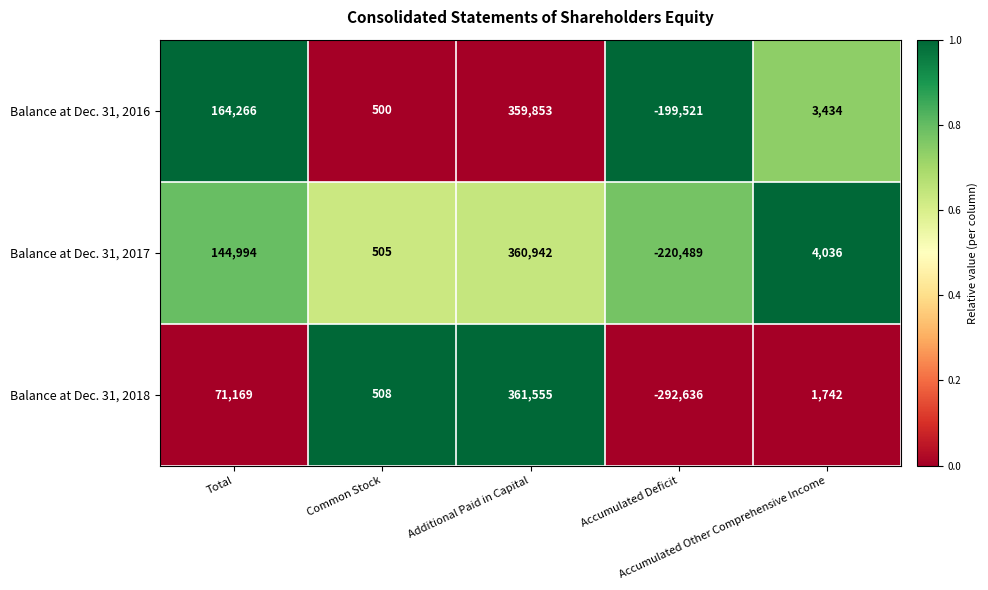

Rank the series by their average value, from highest to lowest.

Balance at Dec. 31, 2016, Balance at Dec. 31, 2017, Balance at Dec. 31, 2018